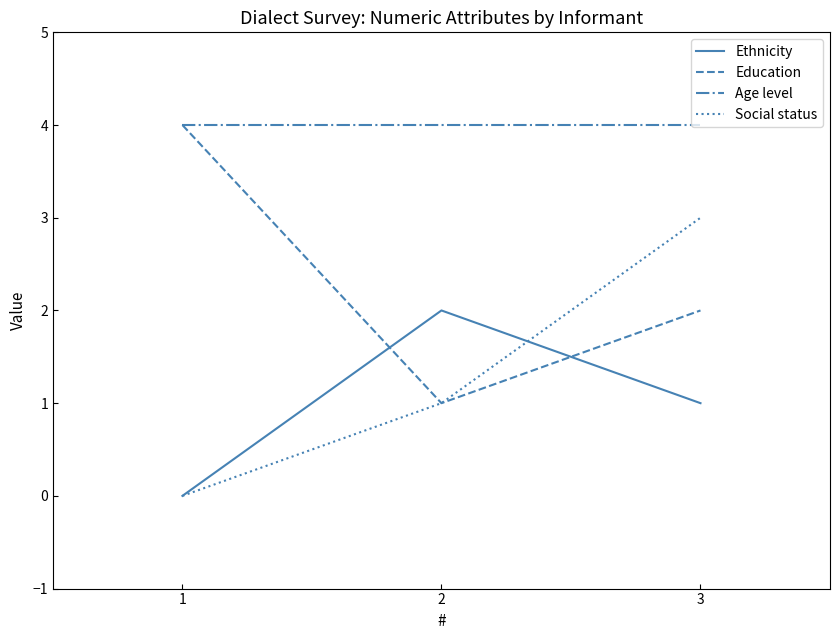

Does the chart display data point markers on the line(s)?

No